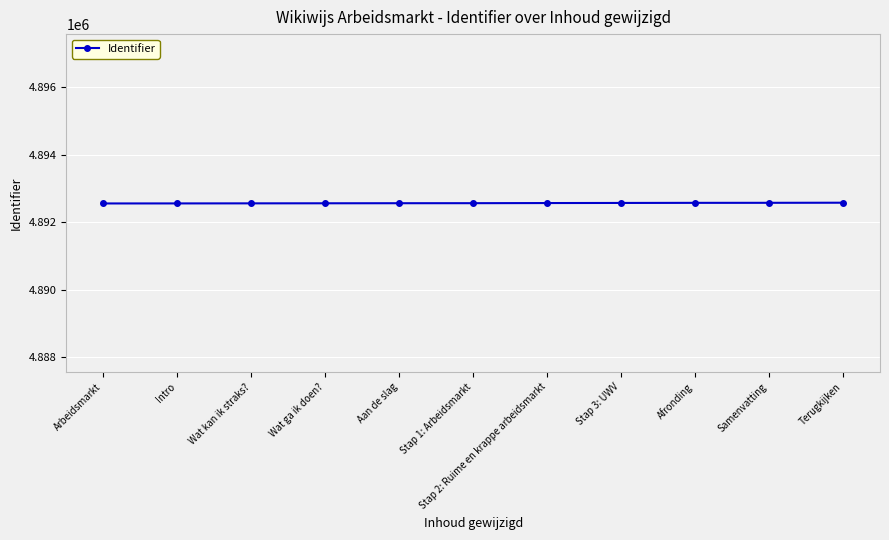

True or false: the data shows 4892552 at Arbeidsmarkt.

True